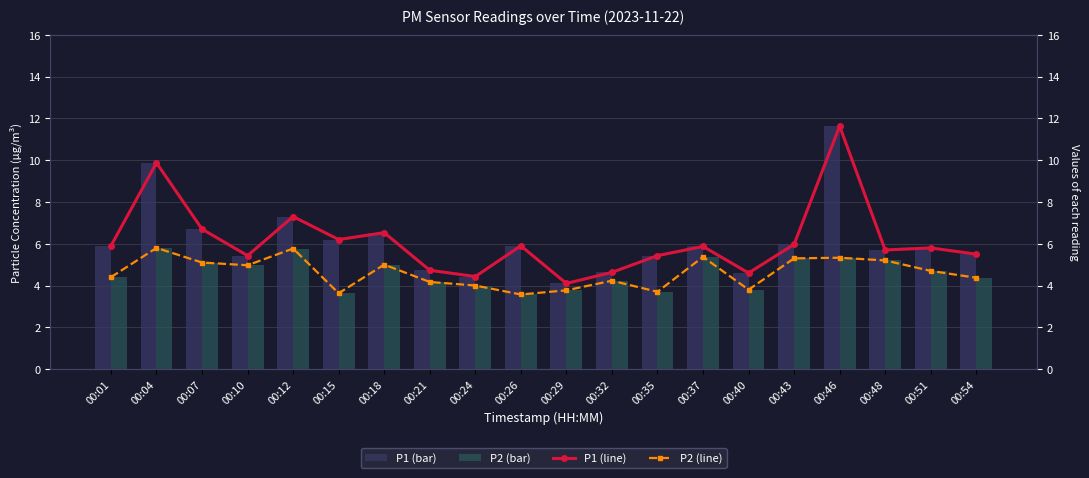

Reading left to right, extract all data points from this chart.

P1 (bar): 00:01=5.9	00:04=9.9	00:07=6.7	00:10=5.4	00:12=7.3	00:15=6.2	00:18=6.5	00:21=4.7	00:24=4.4	00:26=5.9	00:29=4.1	00:32=4.6	00:35=5.4	00:37=5.9	00:40=4.6	00:43=6.0	00:46=11.6	00:48=5.7	00:51=5.8	00:54=5.5
P2 (bar): 00:01=4.4	00:04=5.8	00:07=5.1	00:10=5.0	00:12=5.8	00:15=3.6	00:18=5.0	00:21=4.2	00:24=4.0	00:26=3.6	00:29=3.8	00:32=4.2	00:35=3.7	00:37=5.4	00:40=3.8	00:43=5.3	00:46=5.3	00:48=5.2	00:51=4.7	00:54=4.4
P1 (line): 00:01=5.9	00:04=9.9	00:07=6.7	00:10=5.4	00:12=7.3	00:15=6.2	00:18=6.5	00:21=4.7	00:24=4.4	00:26=5.9	00:29=4.1	00:32=4.6	00:35=5.4	00:37=5.9	00:40=4.6	00:43=6.0	00:46=11.6	00:48=5.7	00:51=5.8	00:54=5.5
P2 (line): 00:01=4.4	00:04=5.8	00:07=5.1	00:10=5.0	00:12=5.8	00:15=3.6	00:18=5.0	00:21=4.2	00:24=4.0	00:26=3.6	00:29=3.8	00:32=4.2	00:35=3.7	00:37=5.4	00:40=3.8	00:43=5.3	00:46=5.3	00:48=5.2	00:51=4.7	00:54=4.4